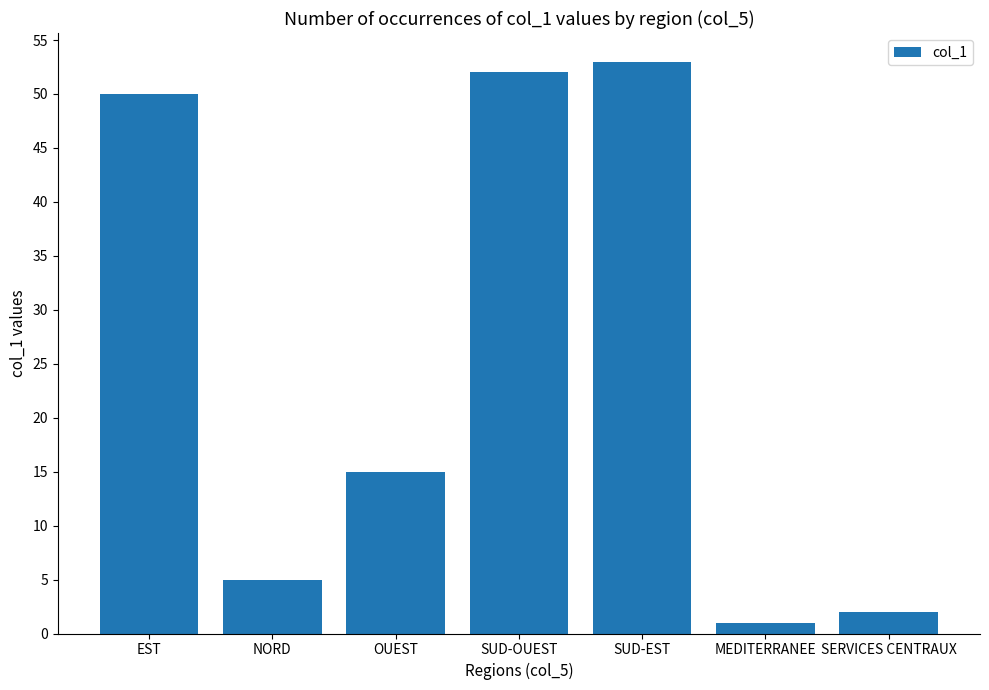

Is it true that the value at SUD-OUEST is 27?

False